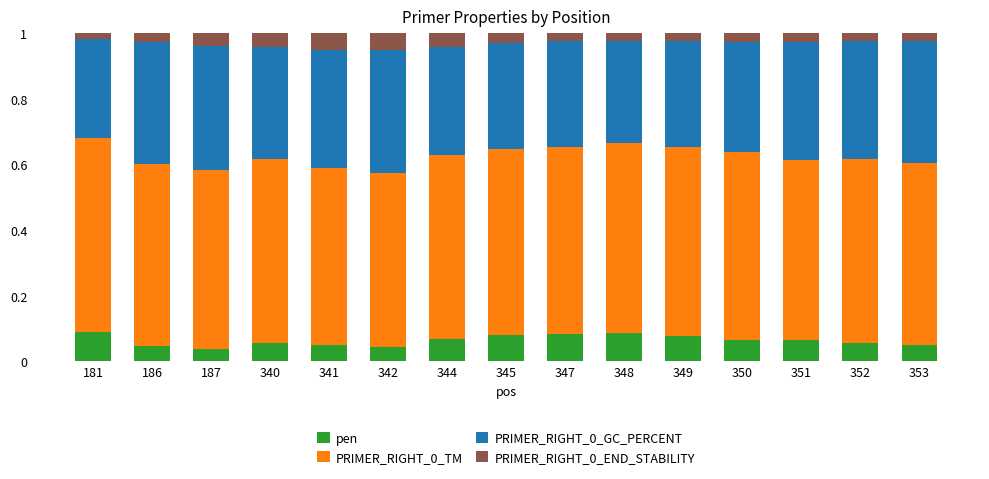

What is the sum of all pen values?

1.0